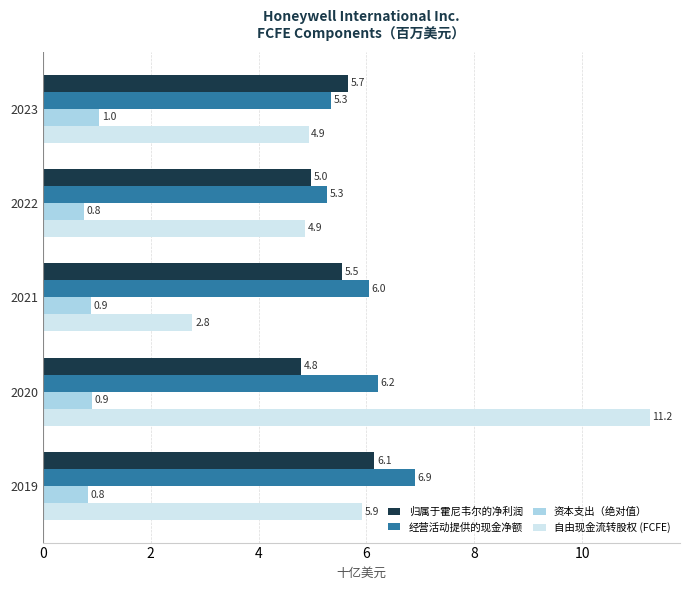

What is the difference between the maximum and second lowest values in the 经营活动提供的现金净额 series?

1.6